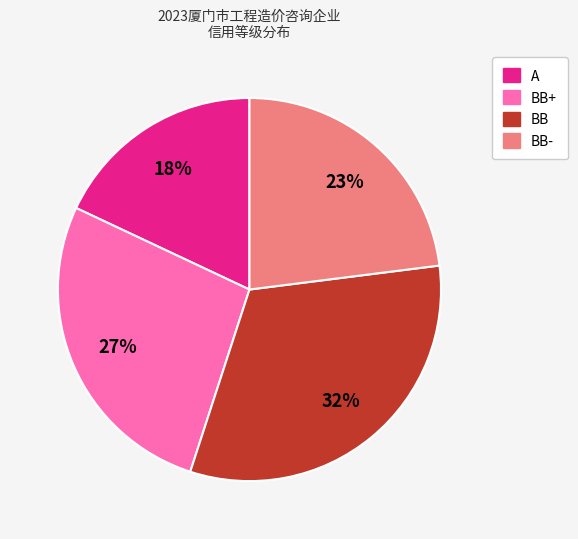

Is there a majority slice in this chart?

No